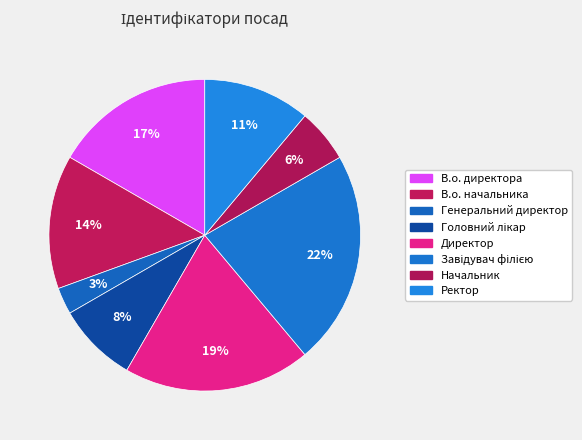

Does any single category account for the majority?

No